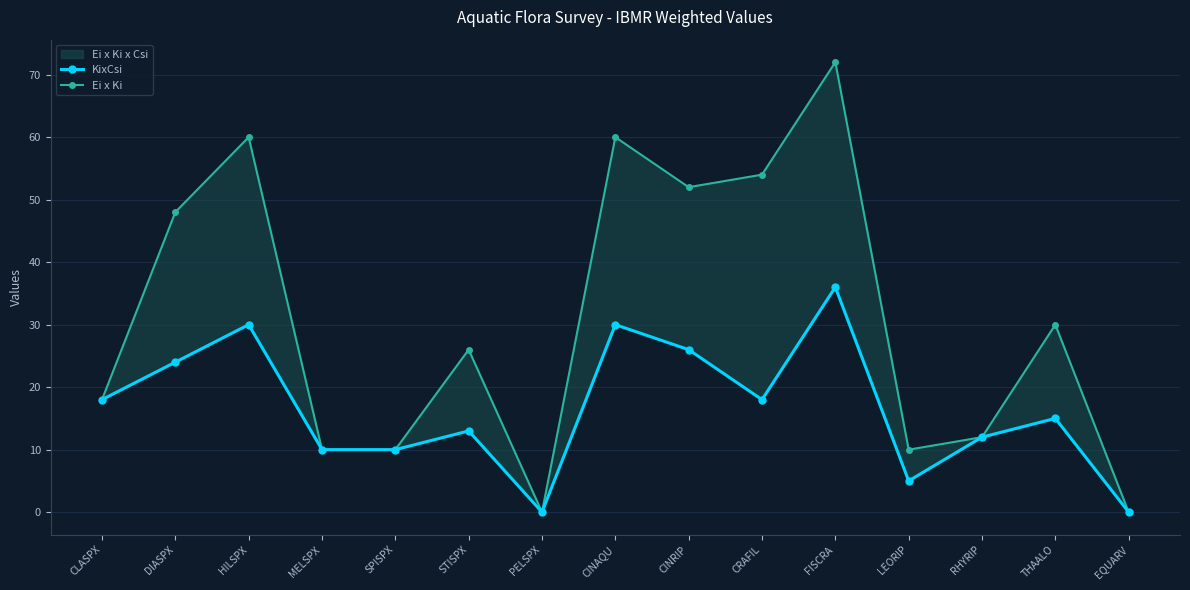

What is the sum of the KixCsi values at CINRIP and CRAFIL?

44